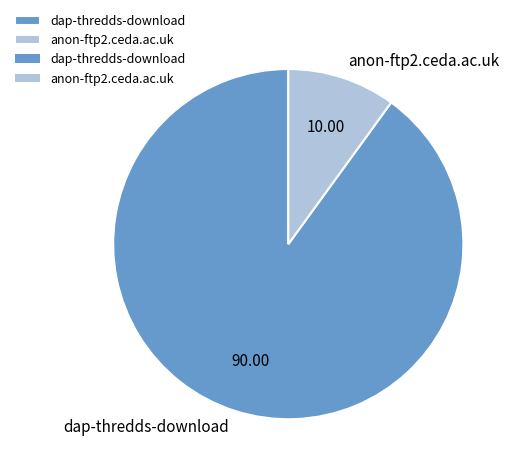

What is the largest slice in the pie chart?

dap-thredds-download